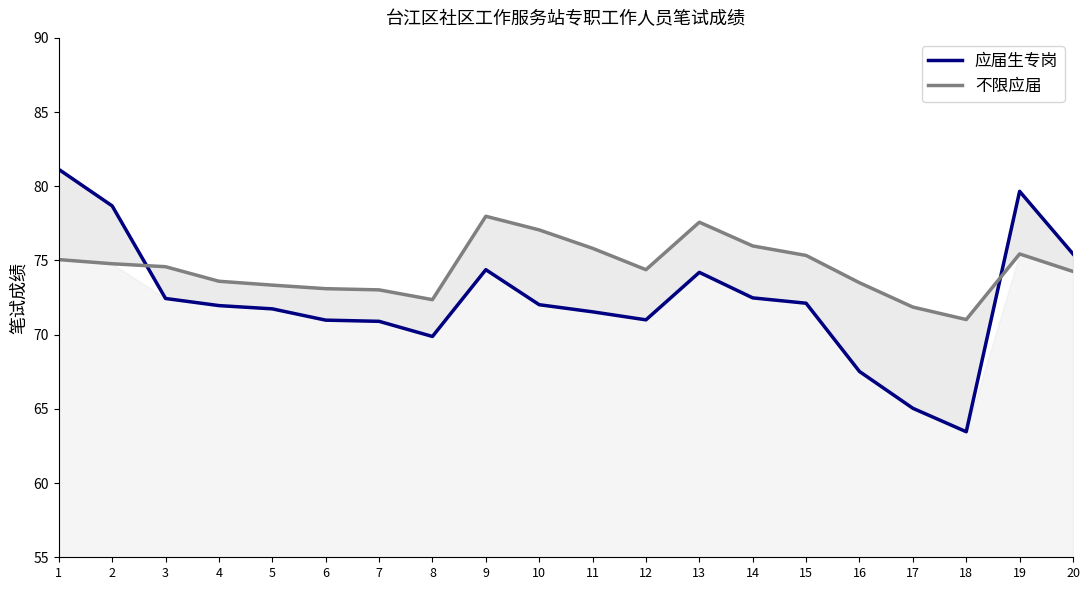

Where is 应届生专岗 nearest to the value 72?

10